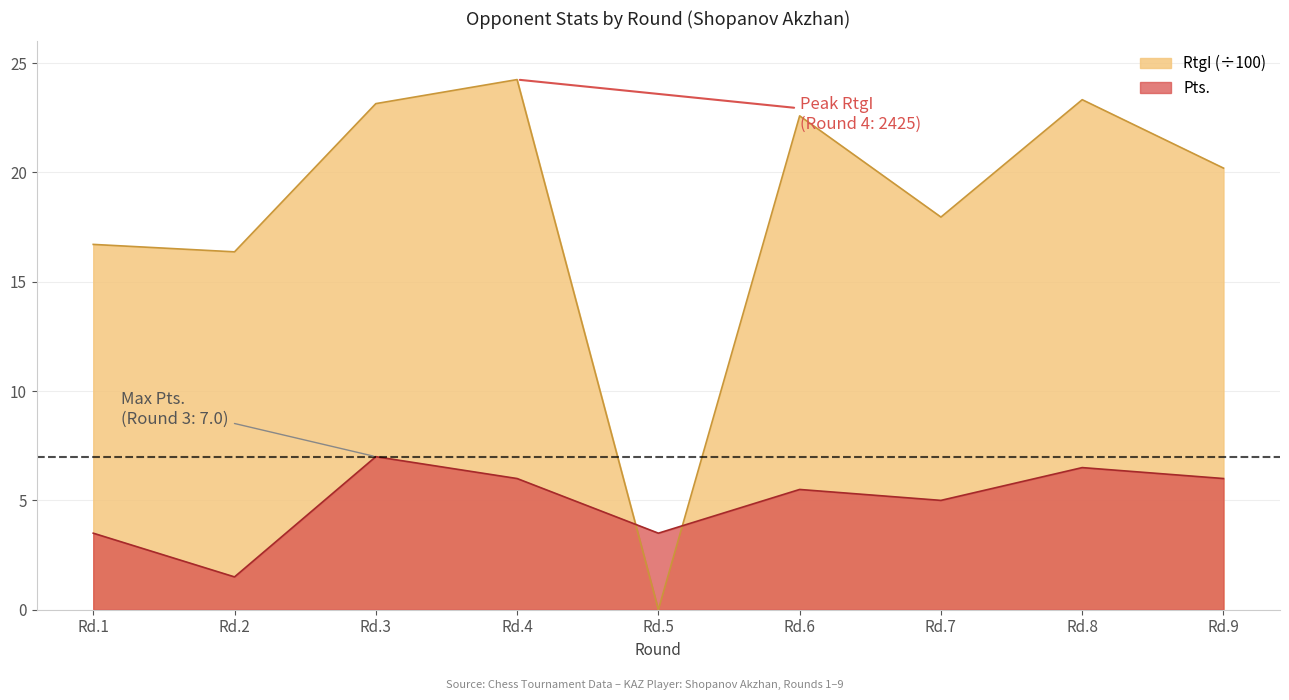

How many lines are shown in the chart?

2